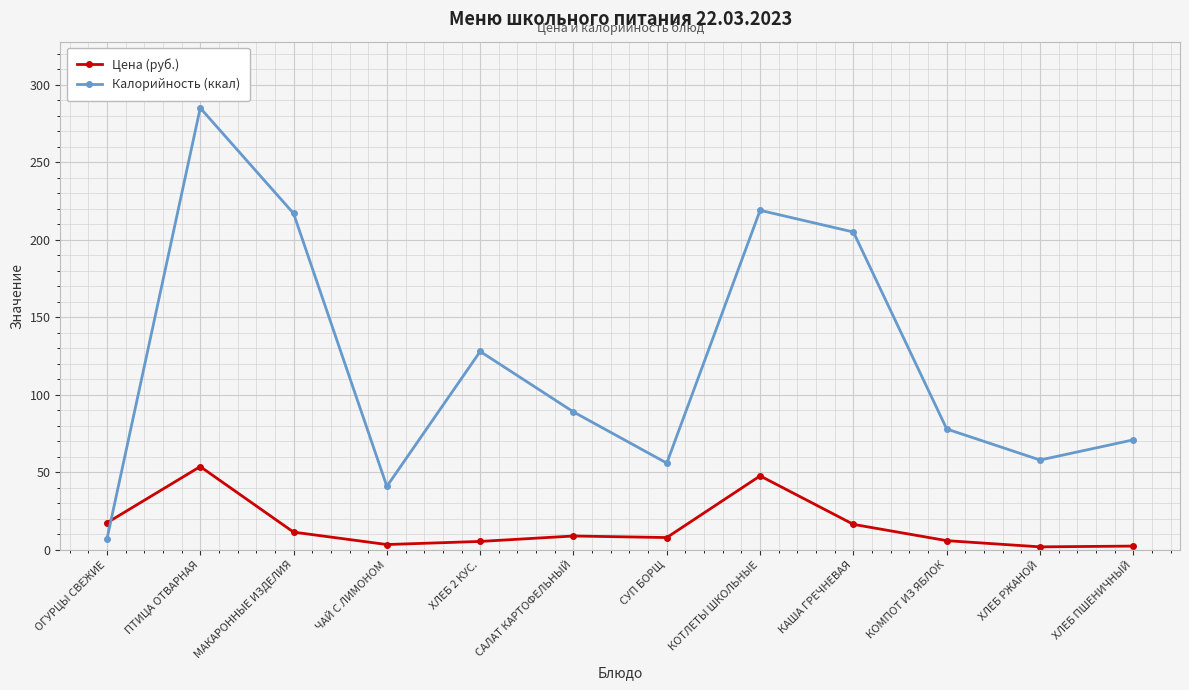

What are all the series names shown in the legend?

Цена (руб.), Калорийность (ккал)